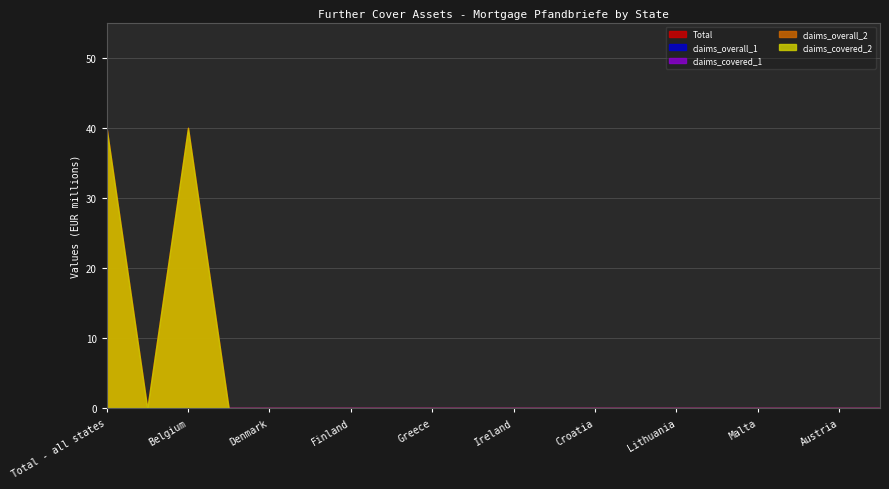

Reading left to right, extract all data points from this chart.

Total: Total - all states=40	Germany=0	Belgium=40	Bulgaria=0	Denmark=0	Estonia=0	Finland=0	France=0	Greece=0	Great Britain=0	Ireland=0	Italy=0	Croatia=0	Latvia=0	Lithuania=0	Luxembourg=0	Malta=0	Netherlands=0	Austria=0	Poland=0
claims_overall_1: Total - all states=0	Germany=0	Belgium=0	Bulgaria=0	Denmark=0	Estonia=0	Finland=0	France=0	Greece=0	Great Britain=0	Ireland=0	Italy=0	Croatia=0	Latvia=0	Lithuania=0	Luxembourg=0	Malta=0	Netherlands=0	Austria=0	Poland=0
claims_covered_1: Total - all states=0	Germany=0	Belgium=0	Bulgaria=0	Denmark=0	Estonia=0	Finland=0	France=0	Greece=0	Great Britain=0	Ireland=0	Italy=0	Croatia=0	Latvia=0	Lithuania=0	Luxembourg=0	Malta=0	Netherlands=0	Austria=0	Poland=0
claims_overall_2: Total - all states=0	Germany=0	Belgium=0	Bulgaria=0	Denmark=0	Estonia=0	Finland=0	France=0	Greece=0	Great Britain=0	Ireland=0	Italy=0	Croatia=0	Latvia=0	Lithuania=0	Luxembourg=0	Malta=0	Netherlands=0	Austria=0	Poland=0
claims_covered_2: Total - all states=40	Germany=0	Belgium=40	Bulgaria=0	Denmark=0	Estonia=0	Finland=0	France=0	Greece=0	Great Britain=0	Ireland=0	Italy=0	Croatia=0	Latvia=0	Lithuania=0	Luxembourg=0	Malta=0	Netherlands=0	Austria=0	Poland=0